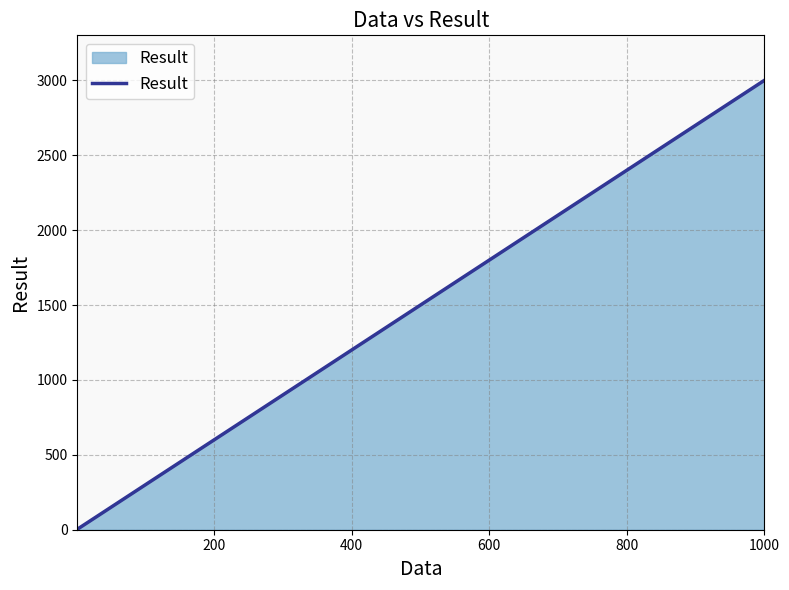

Reading left to right, extract all data points from this chart.

3.0	30.0	300.0	451.5	3000.0